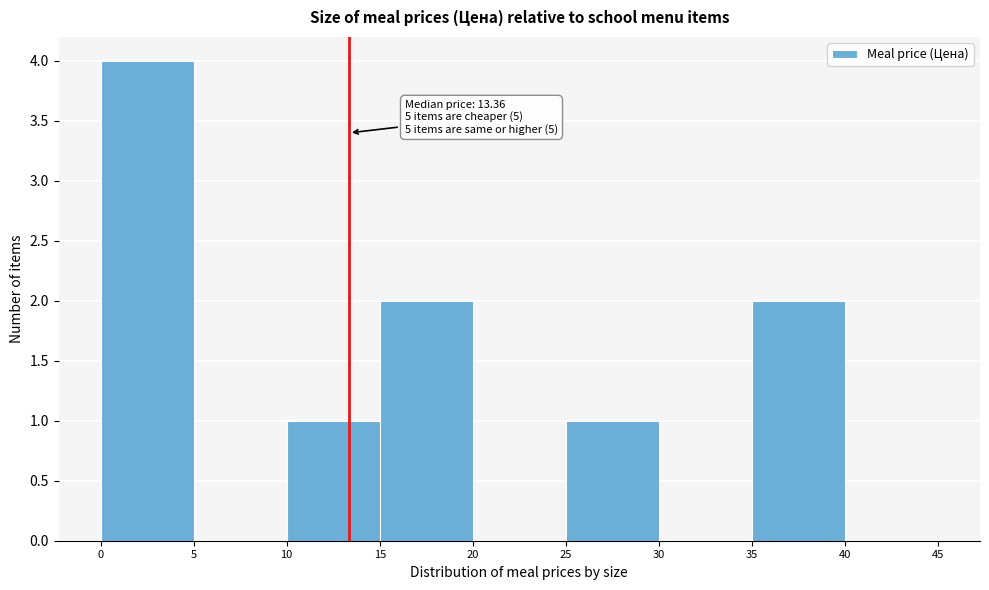

Which range on the x-axis has the tallest bar?

0 to 5